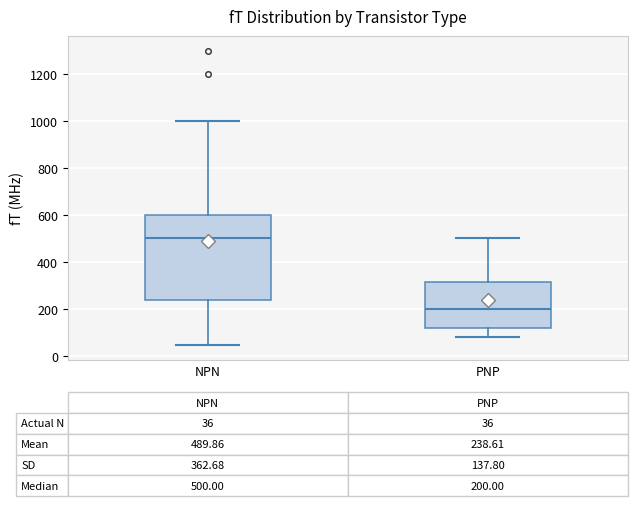

Comparing the boxes themselves (not the whiskers), which one is the tallest?

NPN